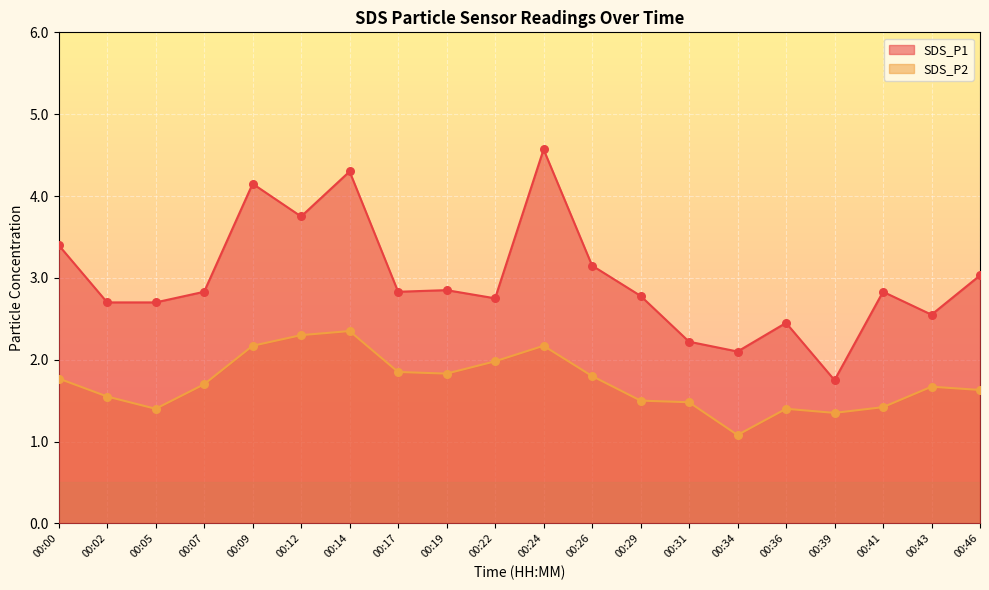

Which series contains the lowest Y value?

SDS_P2